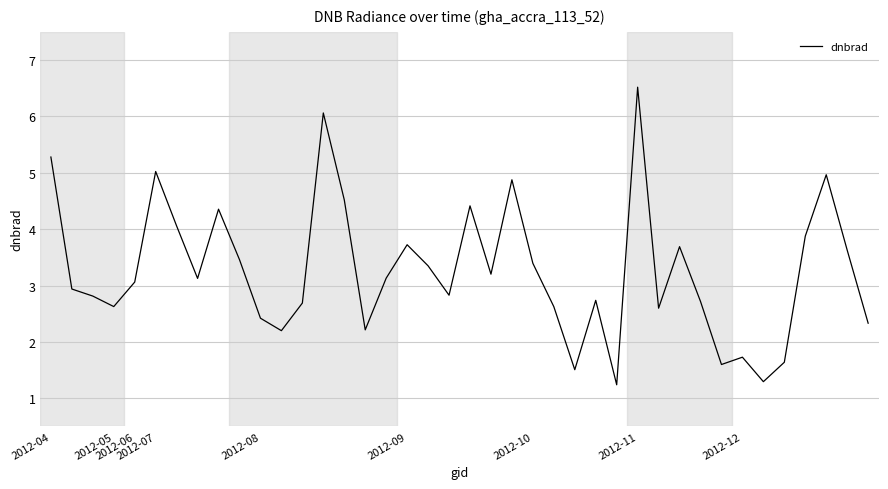

What is the difference between the maximum and minimum values?

5.3